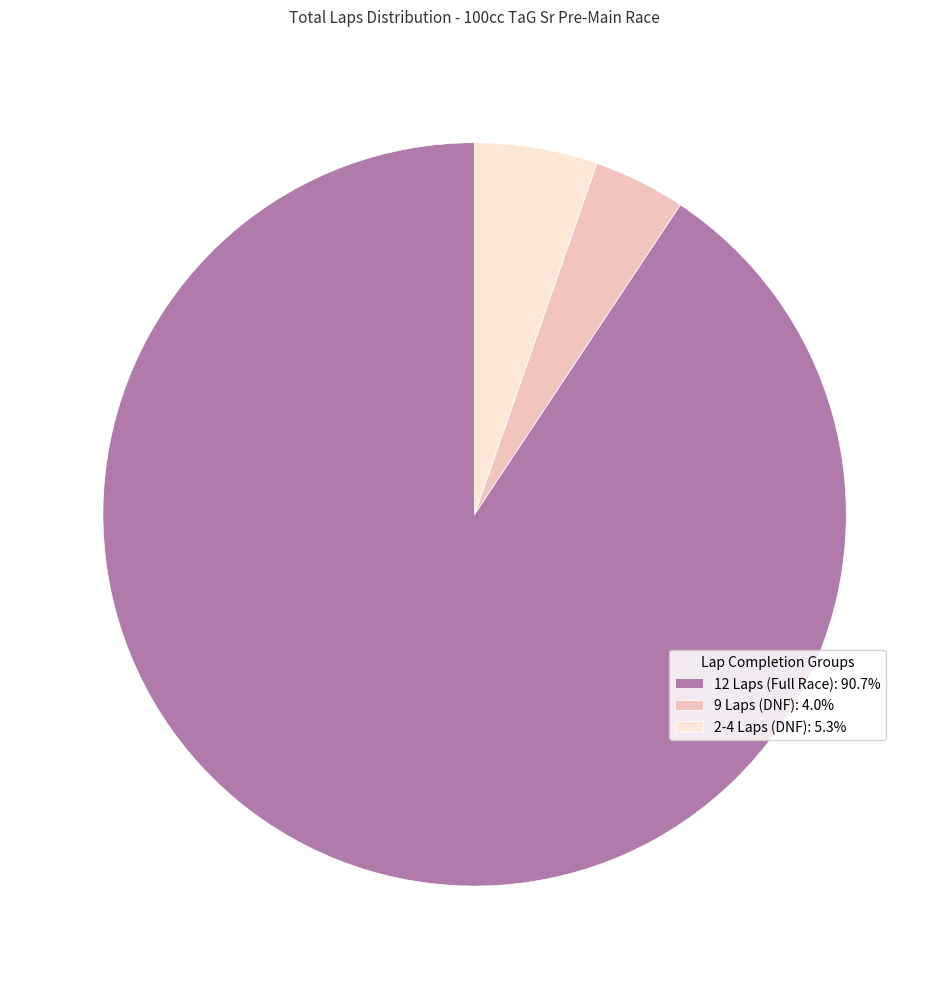

Is 12 Laps (Full Race): 90.7% the majority of the pie?

Yes